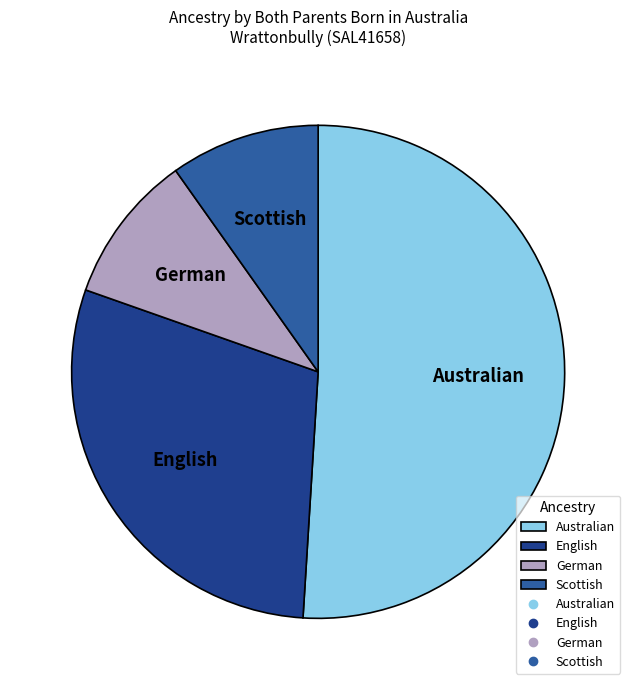

Which category has the biggest portion of the pie?

Australian